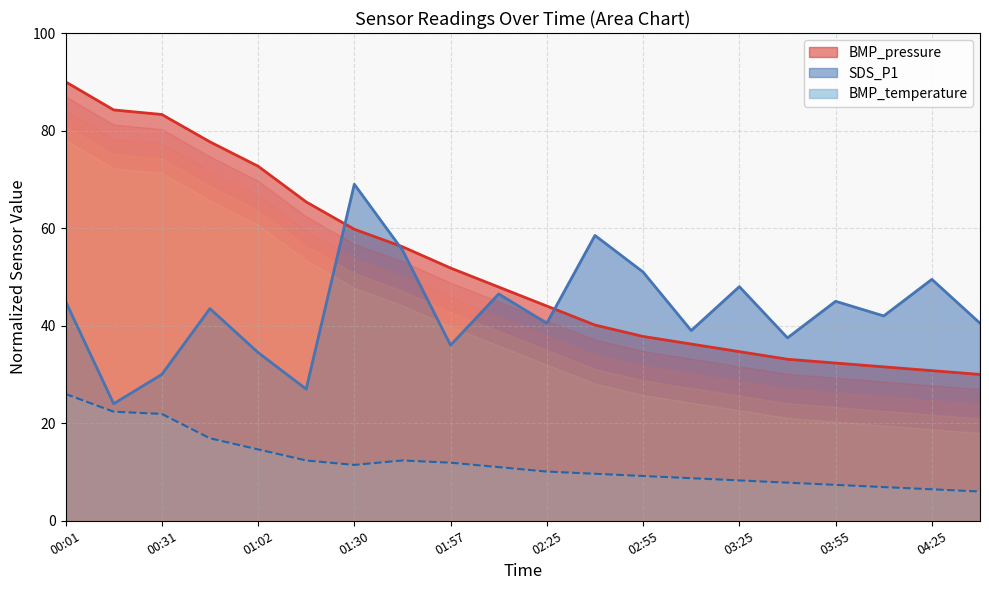

What is the highest value of the SDS_P1 series?

69.0